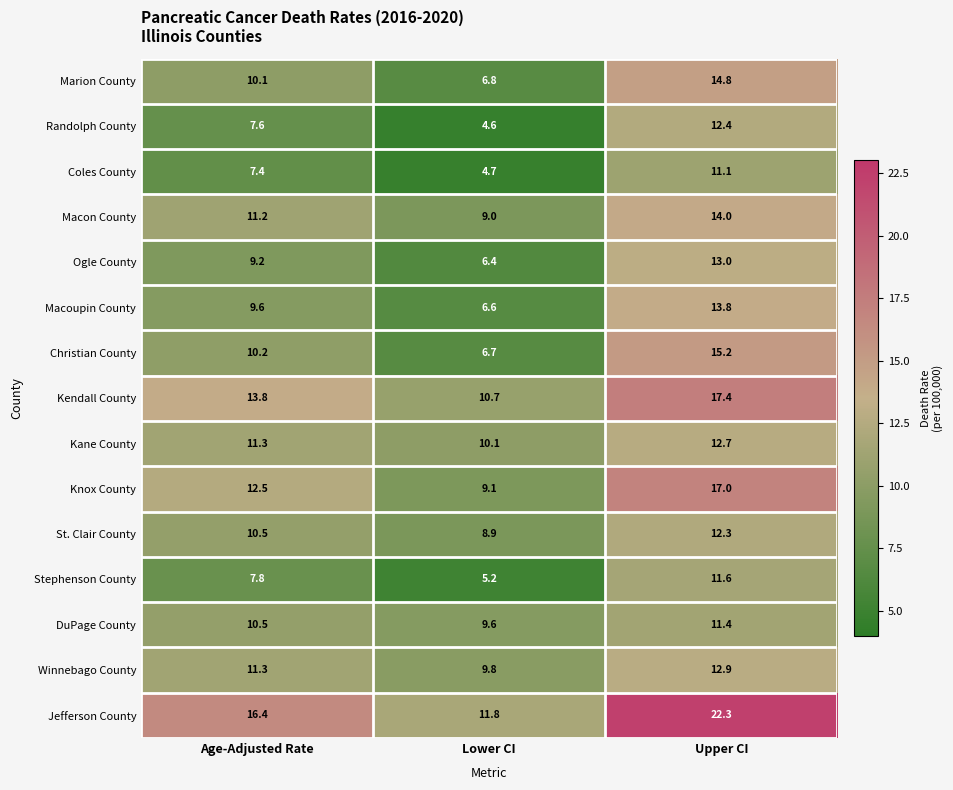

What is the sum of the Macoupin County values at Upper CI and Age-Adjusted Rate?

23.4